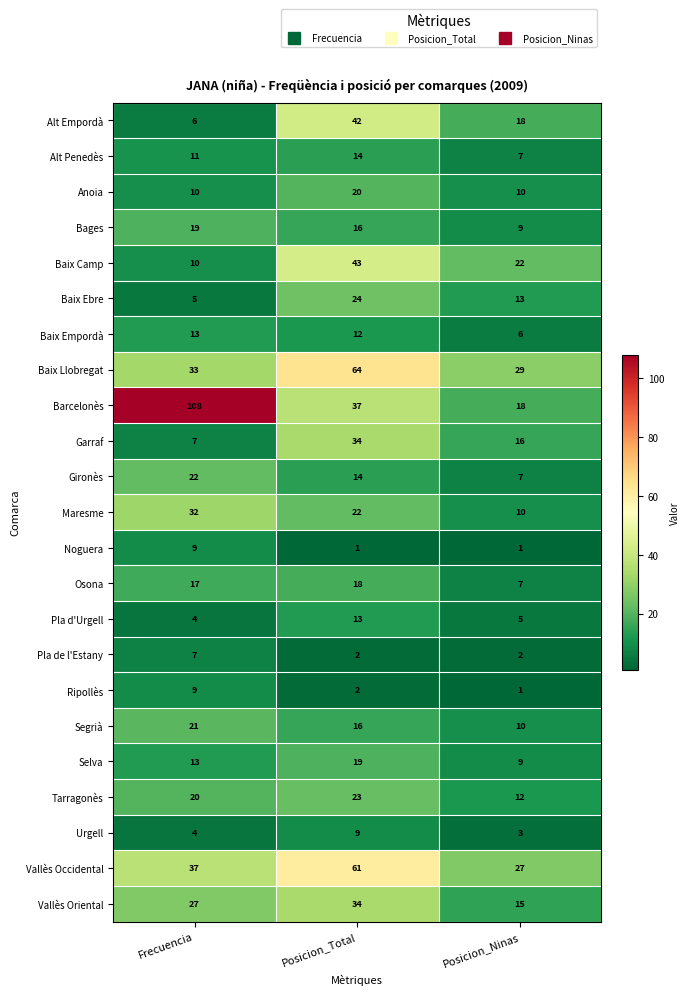

Which series has the widest spread of values?

Barcelonès